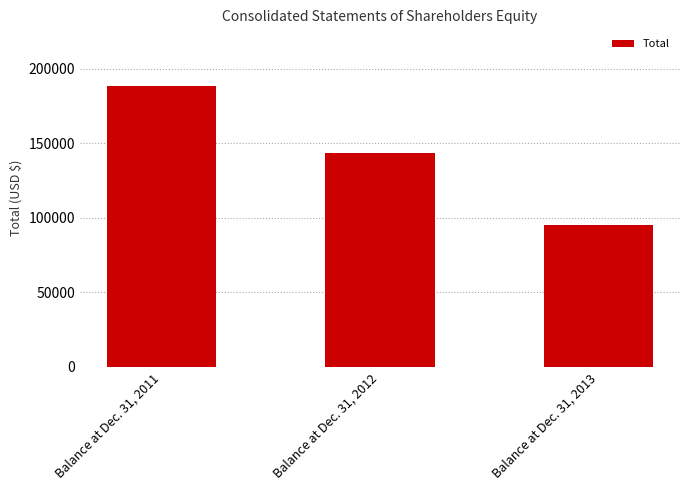

List the labels in order of value, largest first.

Balance at Dec. 31, 2011, Balance at Dec. 31, 2012, Balance at Dec. 31, 2013